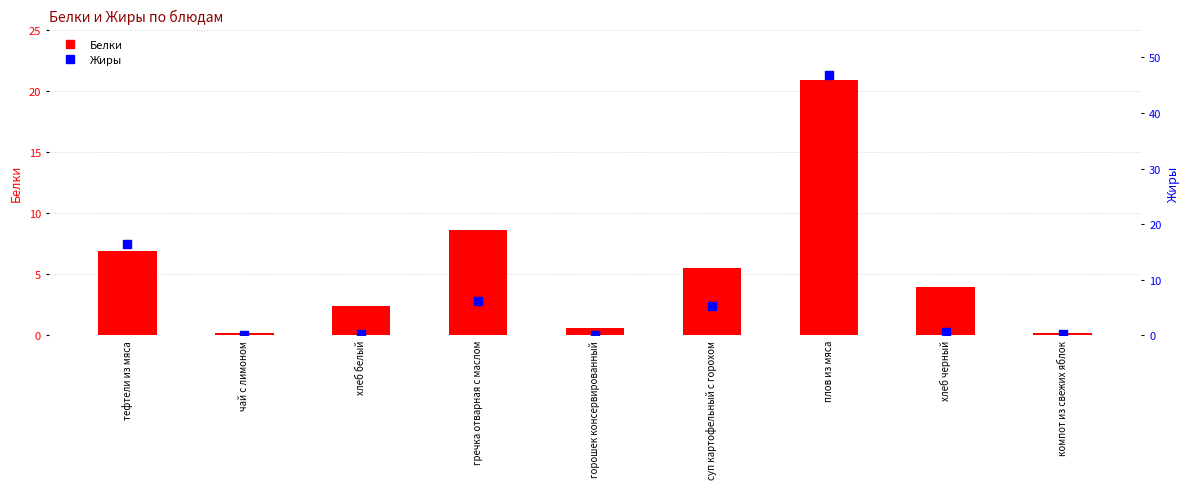

Which series has the largest Y range (max minus min)?

Жиры